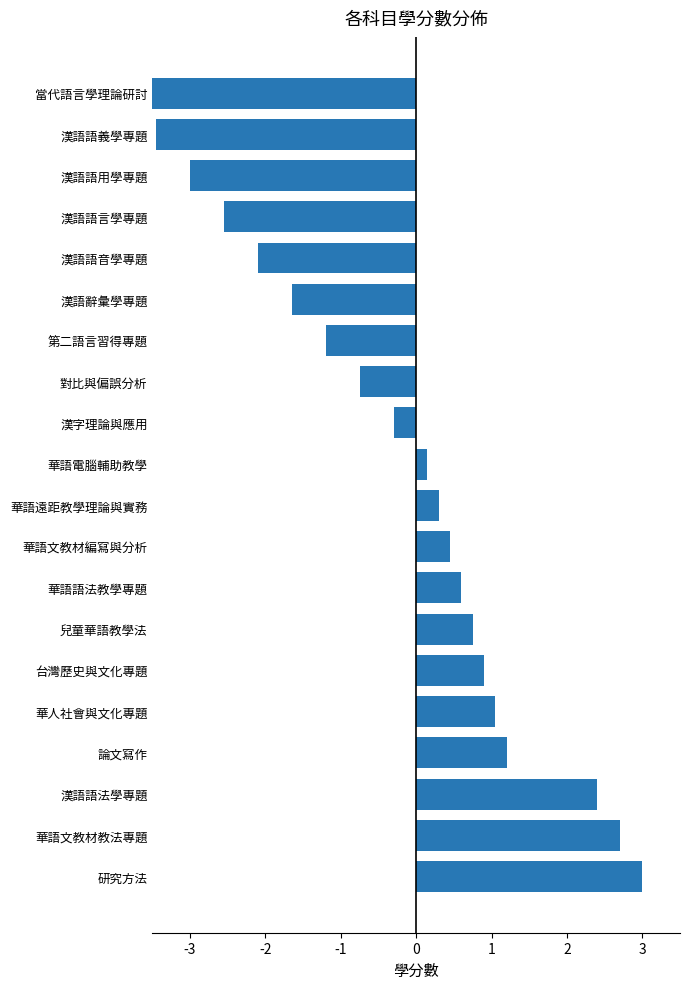

How many values are above zero?

11